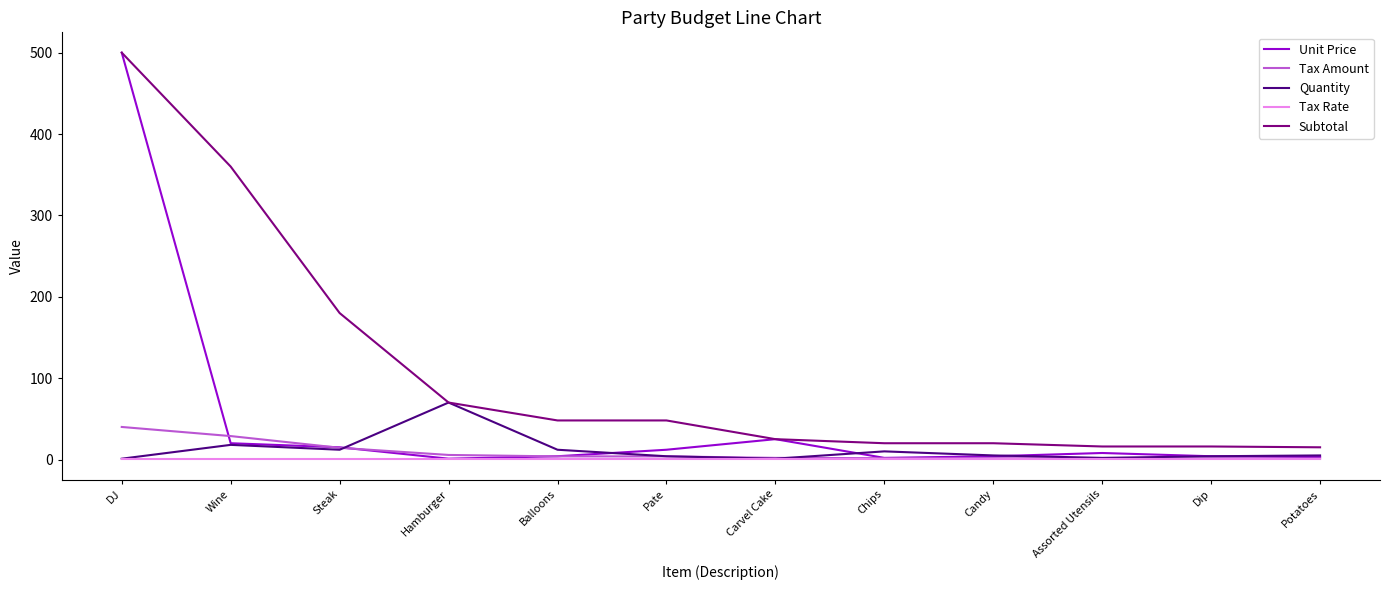

Is the value of Tax Amount at Hamburger greater than the value of Tax Rate at Carvel Cake?

Yes